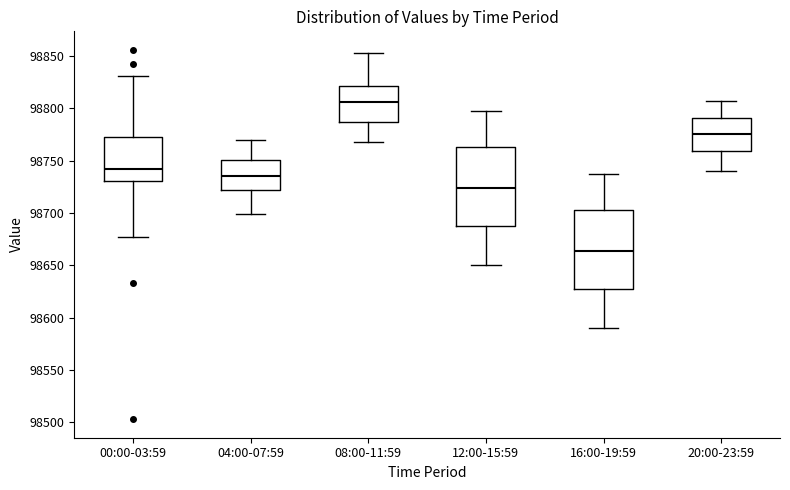

Reading left to right, transcribe this box plot: for each box, give where its median line is, the range the box spans, and where its two whiskers end, as read against the y-axis. The values are not printed on the chart, so give them approximately, as read against the axis.

00:00-03:59: median 98745, box 98730 to 98770, whiskers 98680 to 98830
04:00-07:59: median 98735, box 98720 to 98750, whiskers 98700 to 98770
08:00-11:59: median 98805, box 98785 to 98820, whiskers 98770 to 98855
12:00-15:59: median 98725, box 98690 to 98765, whiskers 98650 to 98800
16:00-19:59: median 98665, box 98630 to 98705, whiskers 98590 to 98740
20:00-23:59: median 98775, box 98760 to 98790, whiskers 98740 to 98805